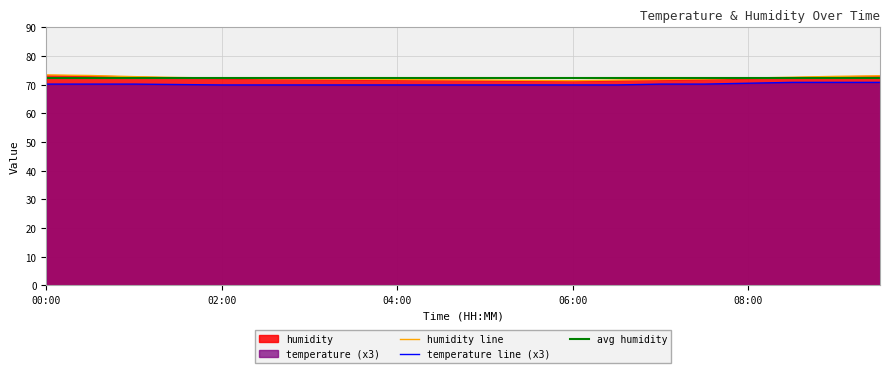

At which category is the sum across all series the highest?

09:30